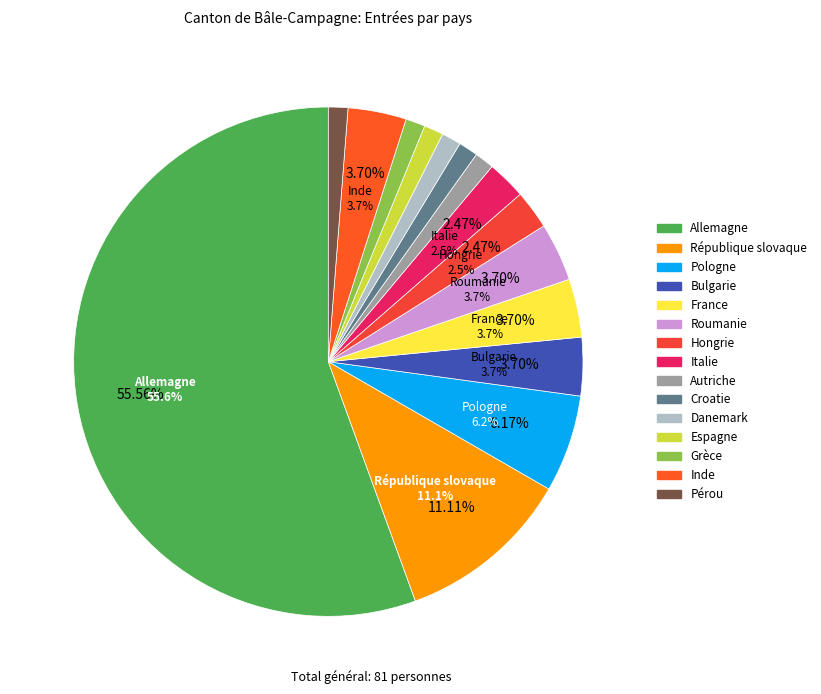

What portion of the pie excludes République slovaque?

88.9%